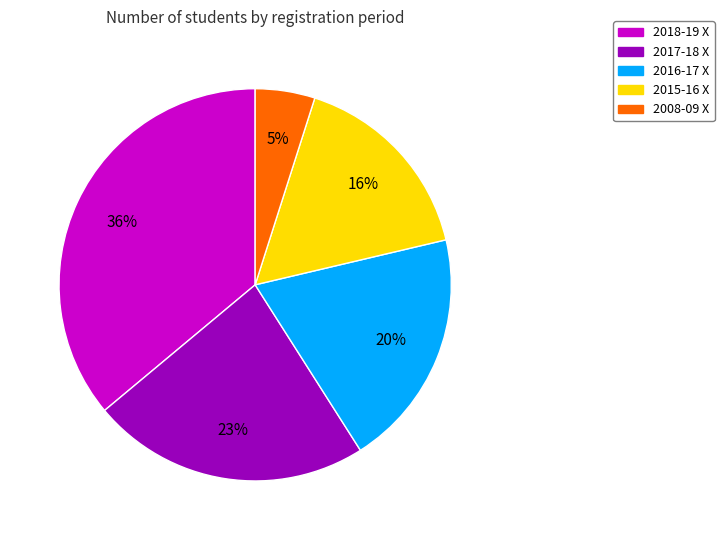

How many segments does this pie chart have?

5